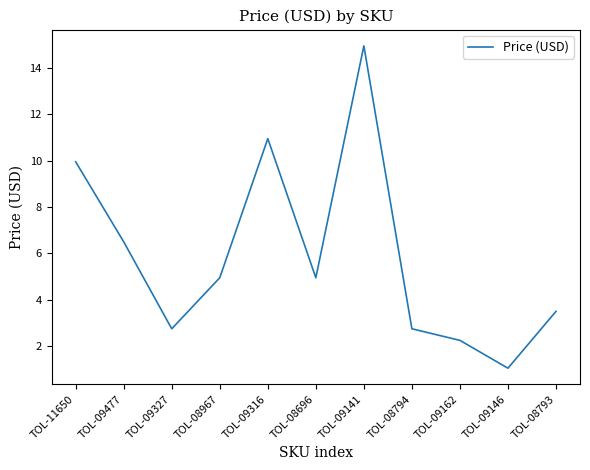

How many interior local valleys (lower than both neighbors) does the data have?

3